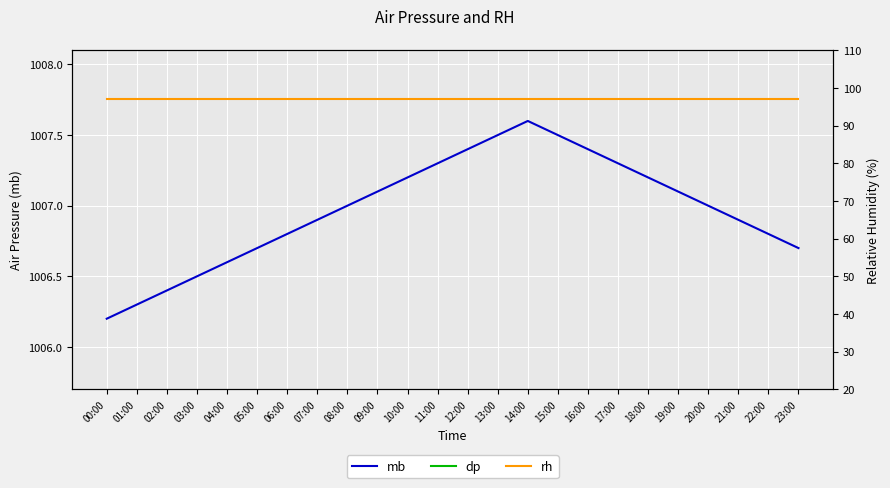

What is the label of the 21st point from the right?

03:00